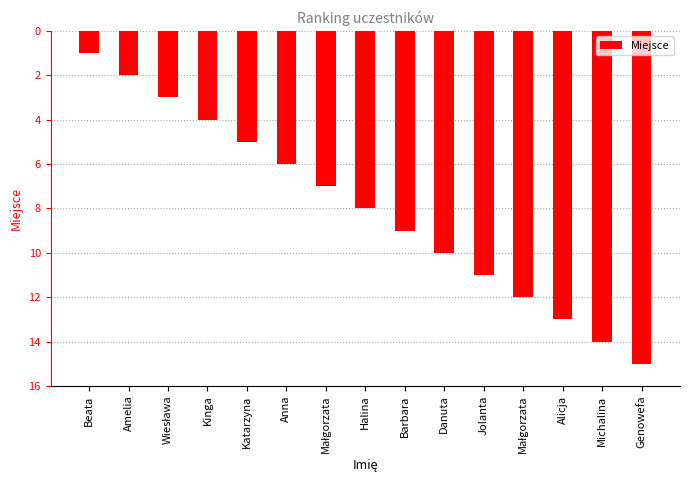

Reading right to left, transcribe all the data shown in this chart.

Genowefa=15	Michalina=14	Alicja=13	Małgorzata=12	Jolanta=11	Danuta=10	Barbara=9	Halina=8	Małgorzata=7	Anna=6	Katarzyna=5	Kinga=4	Wiesława=3	Amelia=2	Beata=1